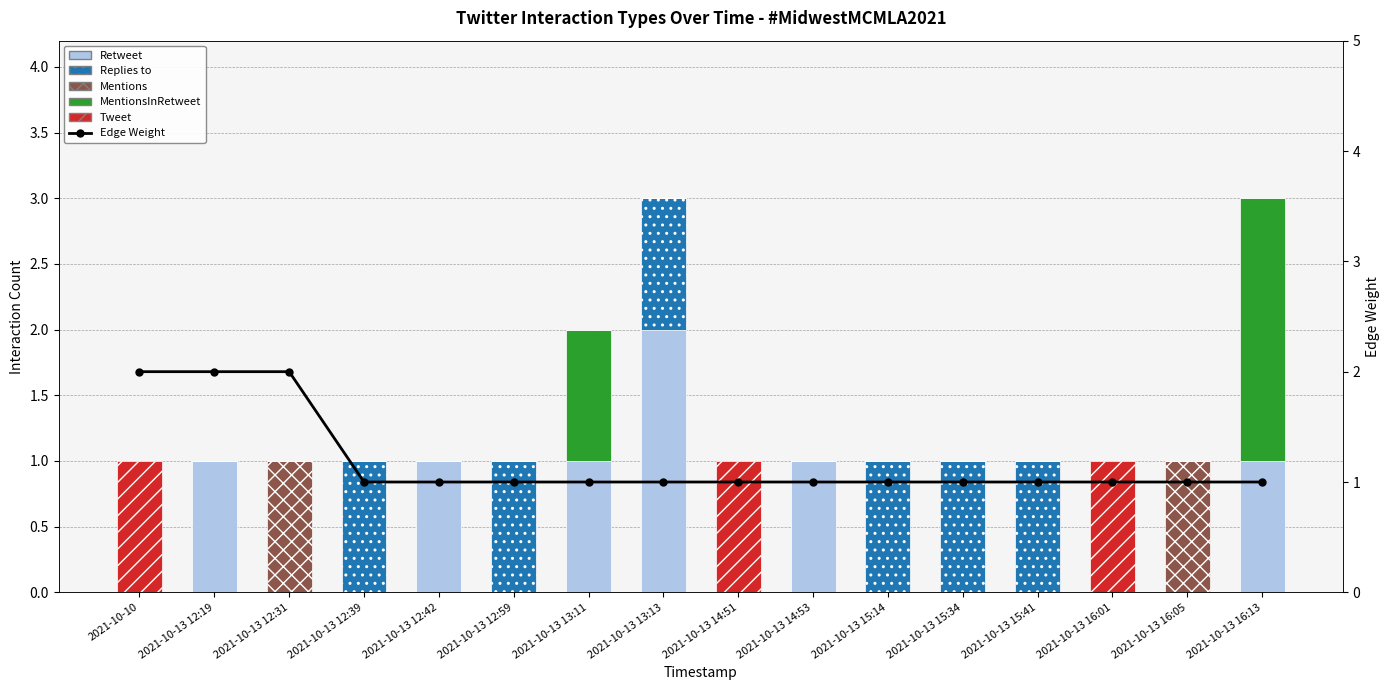

The Edge Weight series shows 1 at 2021-10-13 15:34. True or false?

True